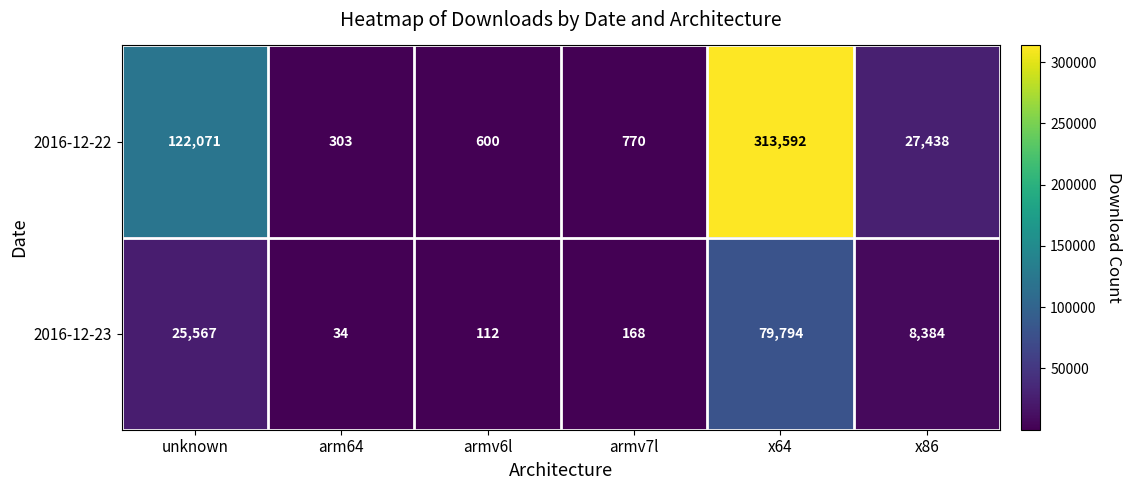

What is the sum of the 2016-12-22 values at x86 and unknown?

149509